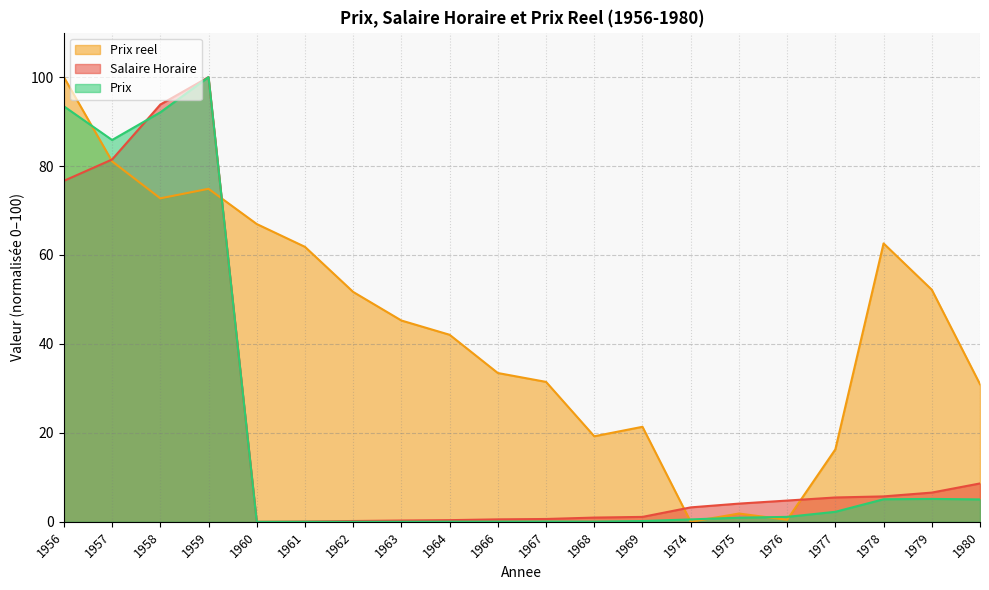

Reading left to right, extract all data points from this chart.

Salaire Horaire: 76.7	81.5	93.8	100.0	0.0	0.1	0.2	0.3	0.4	0.6	0.6	1.0	1.1	3.2	4.1	4.8	5.5	5.7	6.6	8.6
Prix reel: 100.0	81.1	72.7	74.9	67.0	61.8	51.7	45.3	42.1	33.5	31.5	19.2	21.4	0.0	1.9	0.5	16.3	62.6	52.2	30.9
Prix: 93.4	85.9	92.1	100.0	0.0	0.0	0.0	0.0	0.0	0.0	0.1	0.1	0.2	0.5	0.9	1.1	2.3	5.1	5.2	5.0